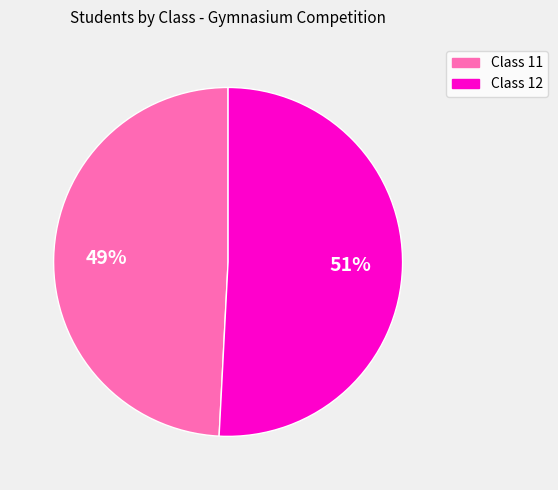

To the nearest percent, what is the difference between the largest and smallest slice percentages?

2%